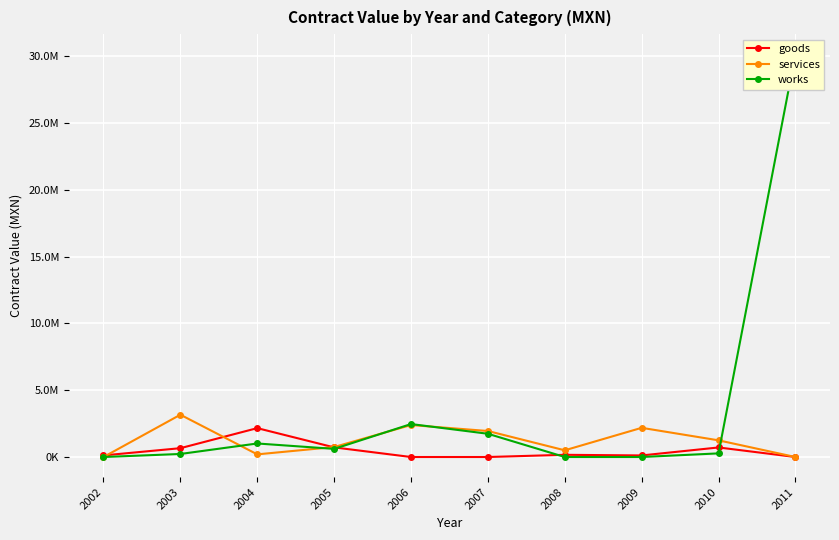

Where do works and goods first cross each other?

2005 and 2006